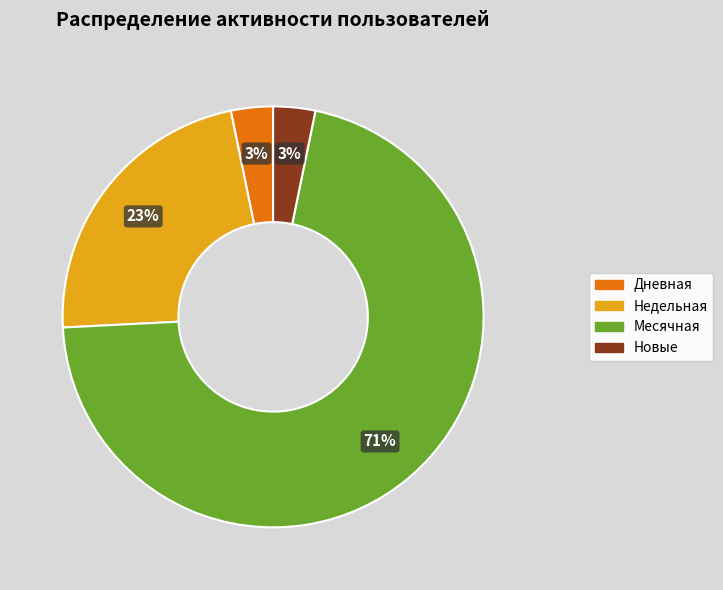

Is there a majority slice in this chart?

Yes